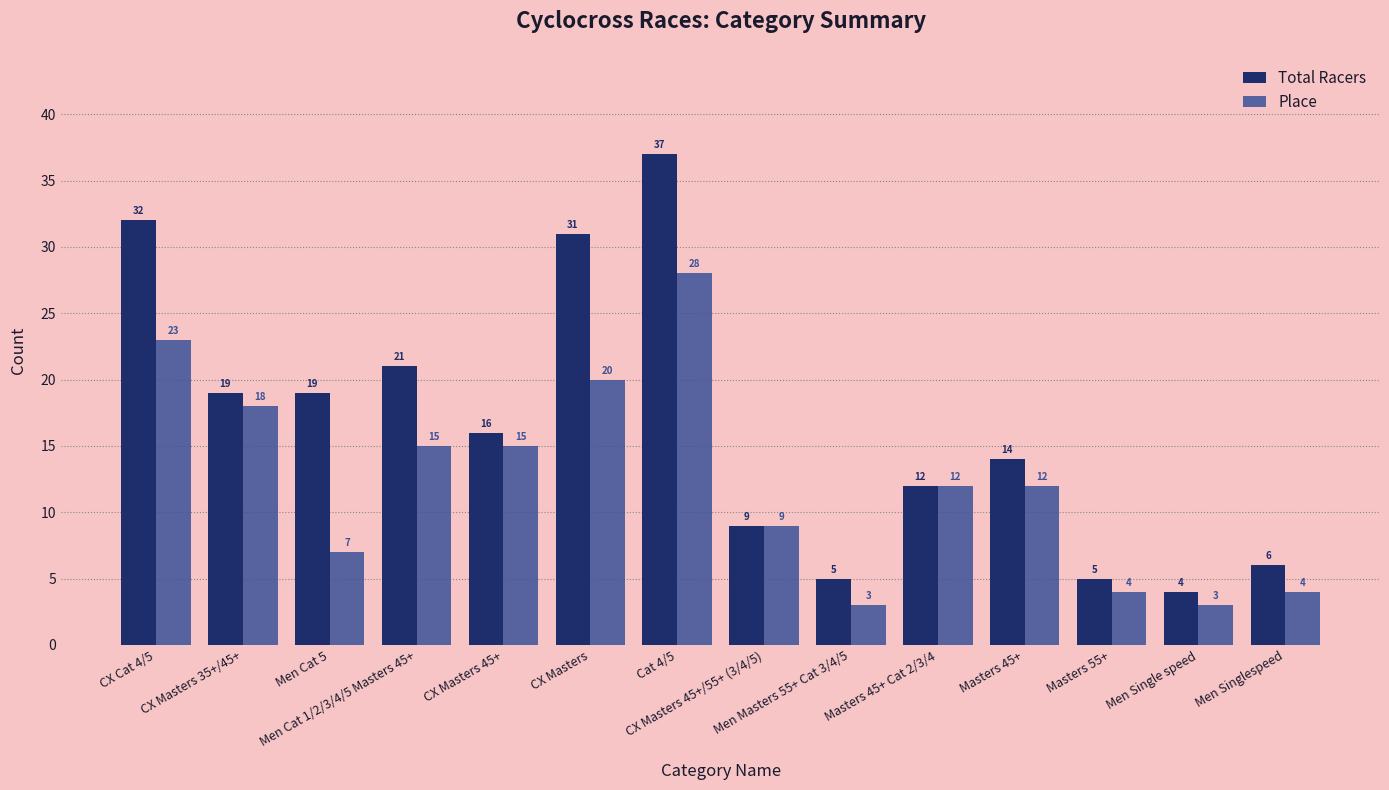

List the series in order of their overall mean, highest first.

Total Racers, Place